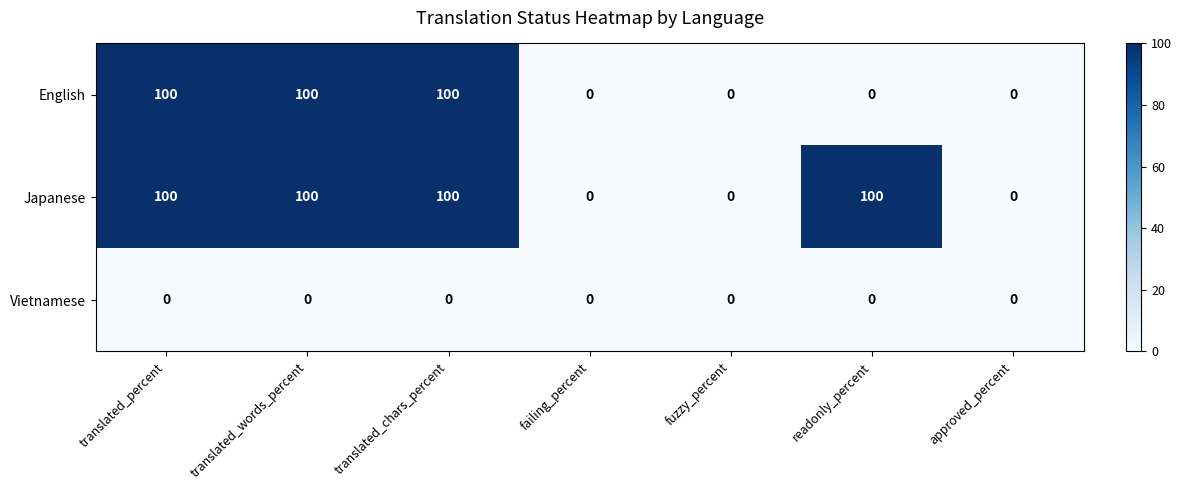

List the series in order of their overall mean, highest first.

Japanese, English, Vietnamese